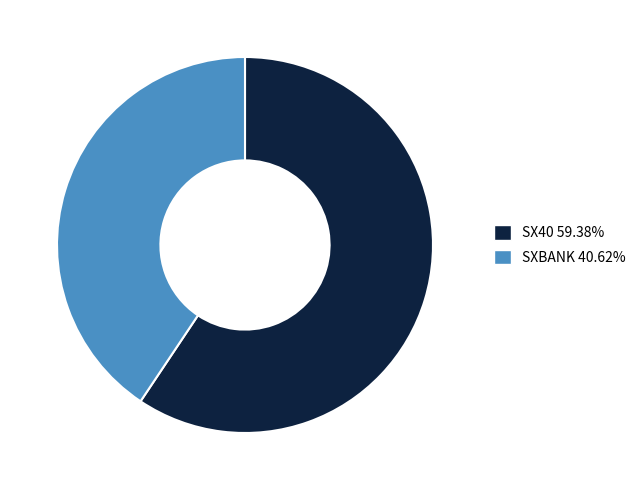

Is the sum of SX40 and SXBANK greater than half?

Yes